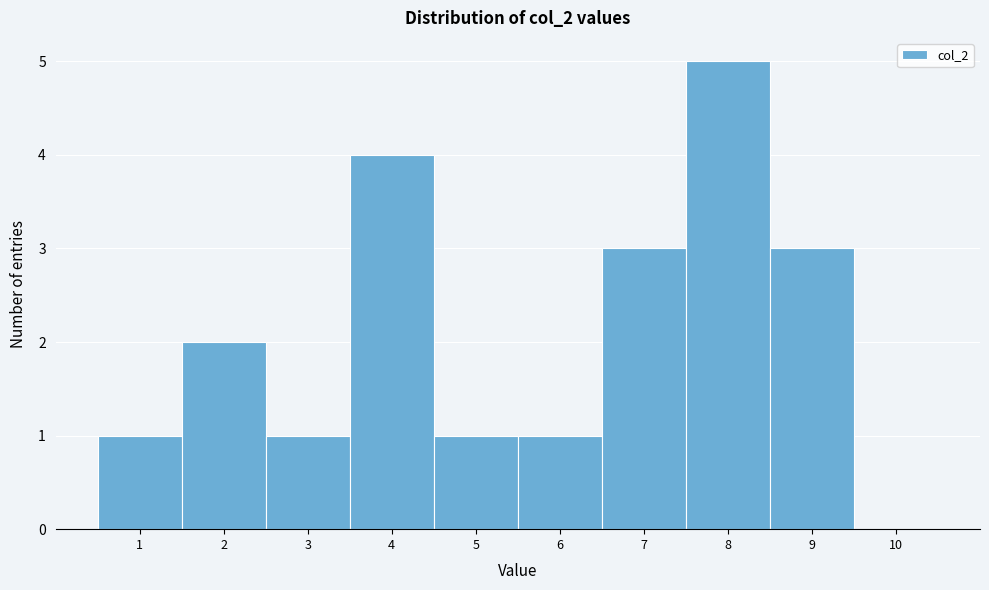

Over which range of the x-axis is the bar tallest?

7.5 to 8.5